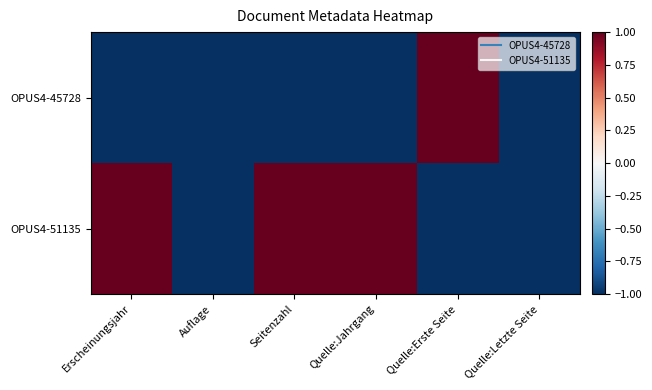

Reading left to right, extract all data points from this chart.

OPUS4-45728: Erscheinungsjahr=-1	Auflage=-1	Seitenzahl=-1	Quelle:Jahrgang=-1	Quelle:Erste Seite=1	Quelle:Letzte Seite=-1
OPUS4-51135: Erscheinungsjahr=1	Auflage=-1	Seitenzahl=1	Quelle:Jahrgang=1	Quelle:Erste Seite=-1	Quelle:Letzte Seite=-1